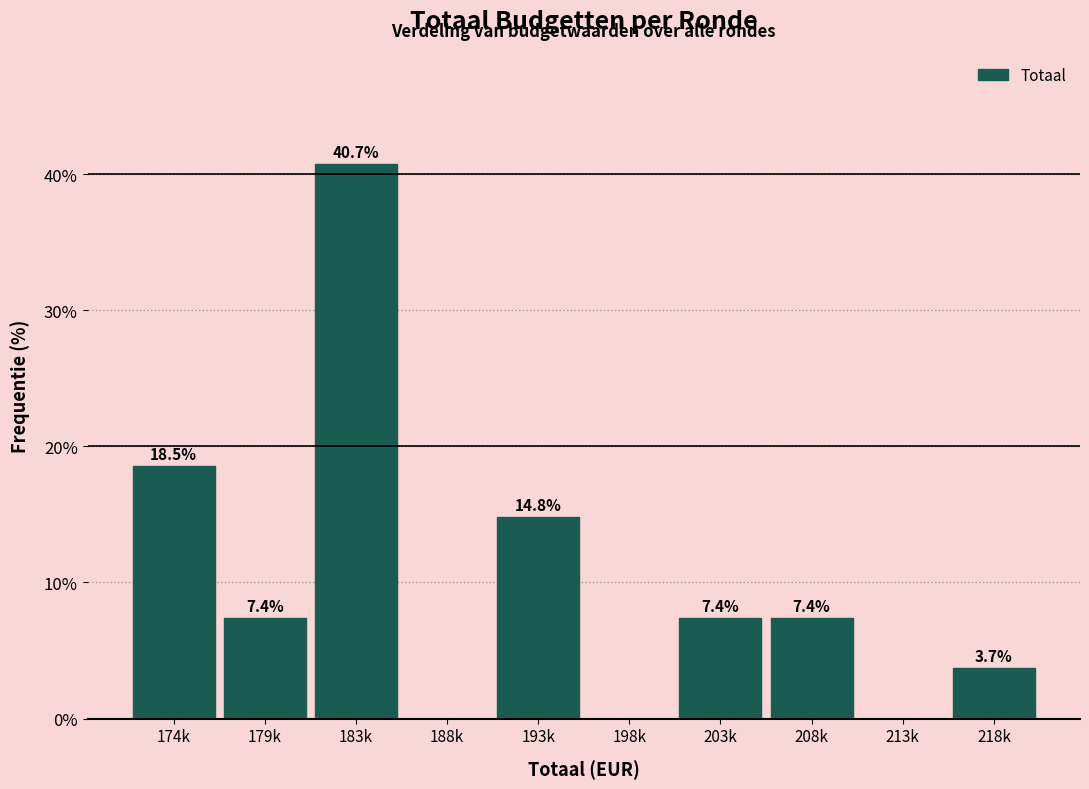

Reading left to right, what are all the values shown in this chart?

174k=18.5	179k=7.4	183k=40.7	188k=0.0	193k=14.8	198k=0.0	203k=7.4	208k=7.4	213k=0.0	218k=3.7